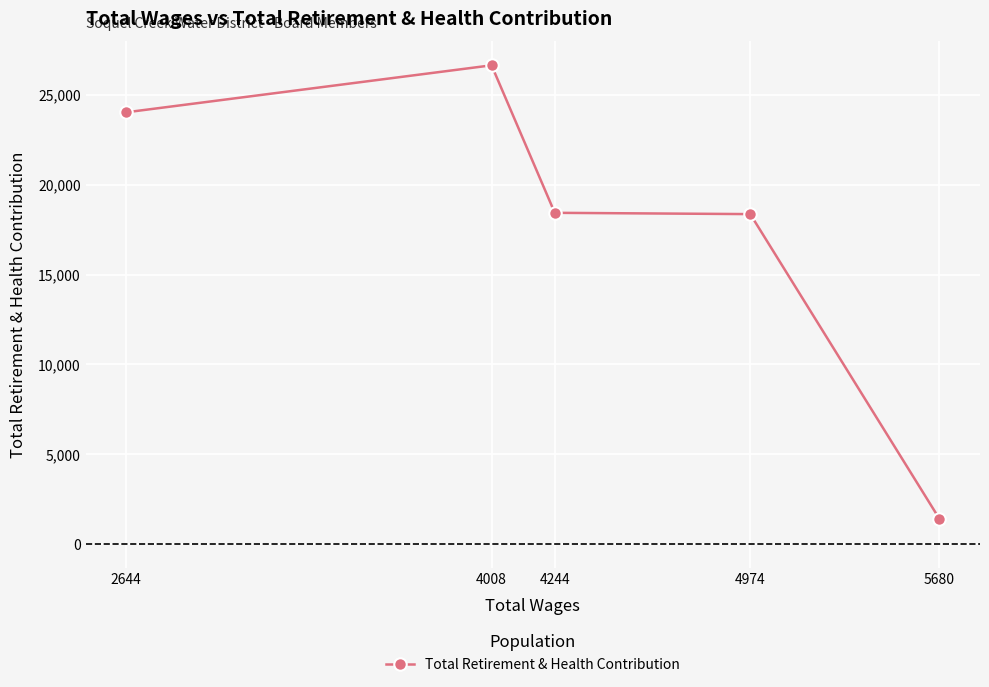

Between 4974 and 4244, which is larger?

4244